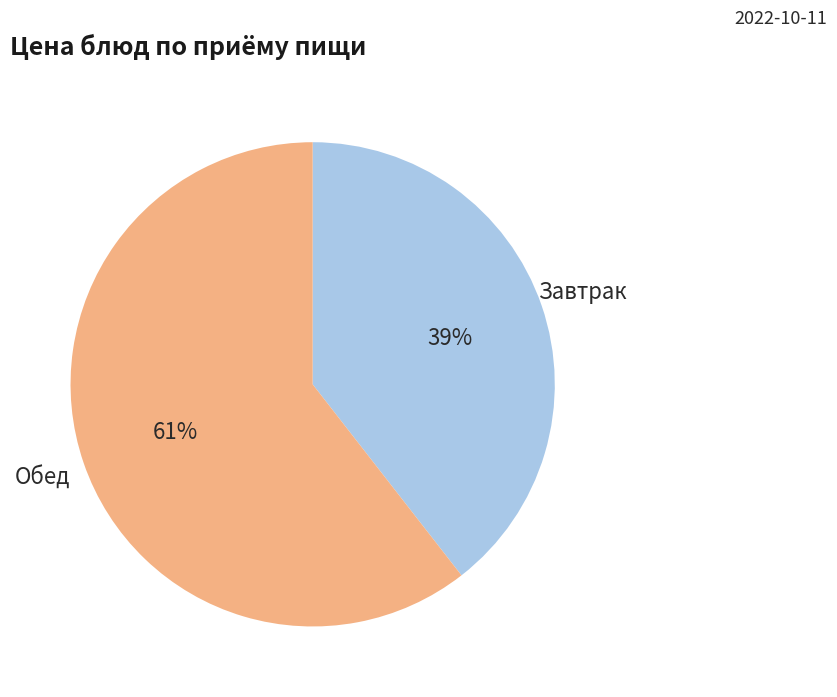

To the nearest percent, what is the average slice percentage?

50%